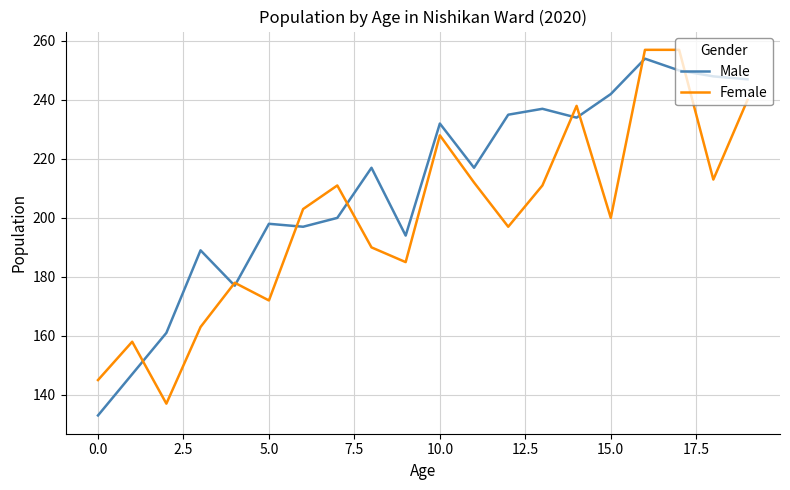

Rank the series by their average value, from highest to lowest.

Male, Female